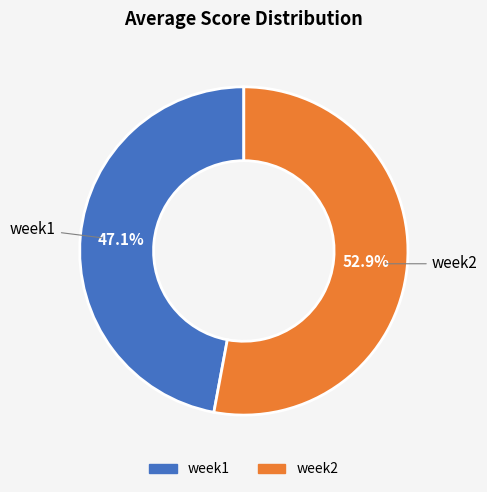

How many segments does this pie chart have?

2